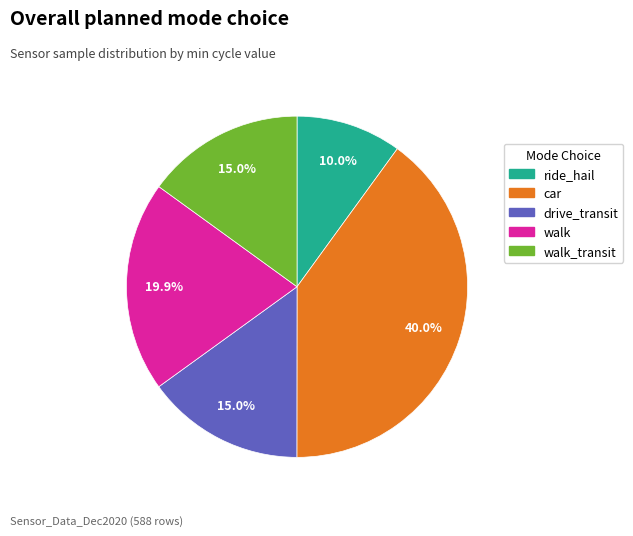

Is there a majority slice in this chart?

No